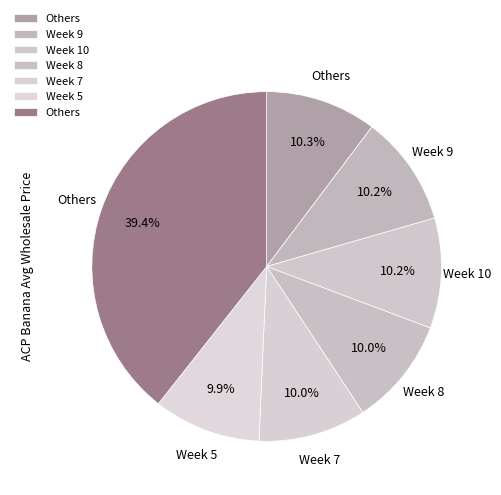

Is there a majority slice in this chart?

No